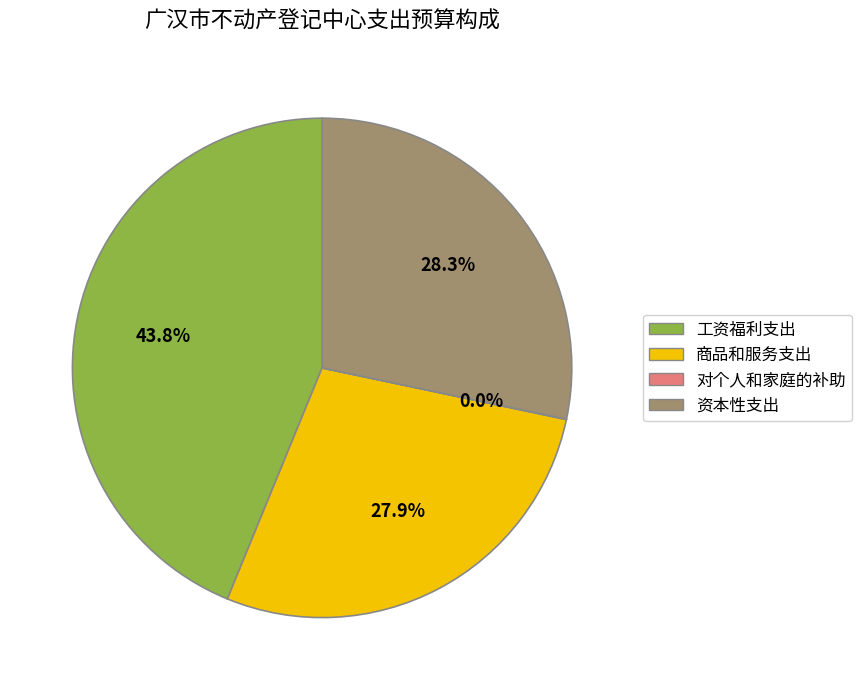

What is the ratio of the value at 工资福利支出 to the value at 商品和服务支出?

1.6